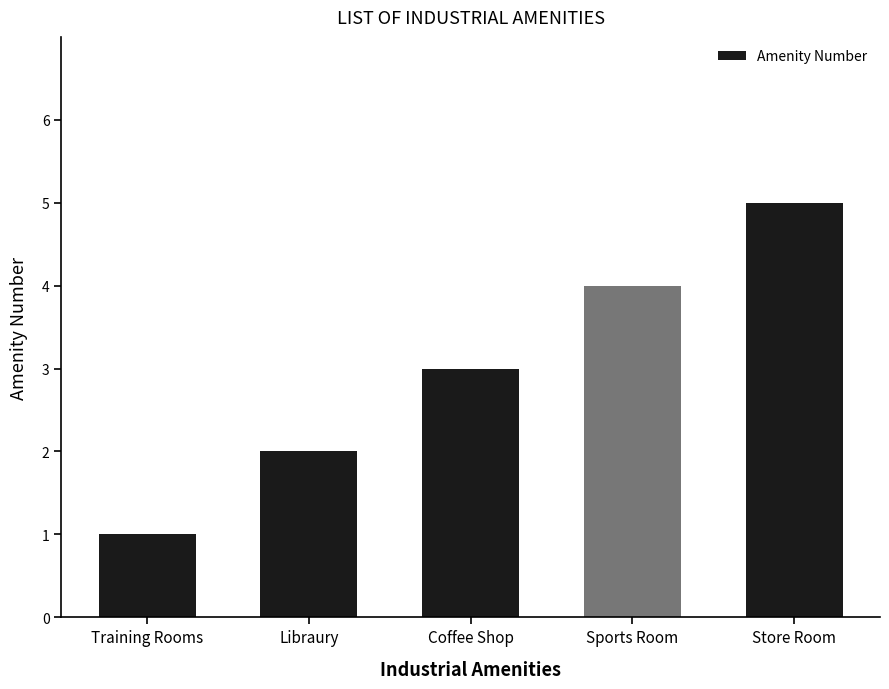

List the labels in order of value, smallest first.

Training Rooms, Libraury, Coffee Shop, Sports Room, Store Room